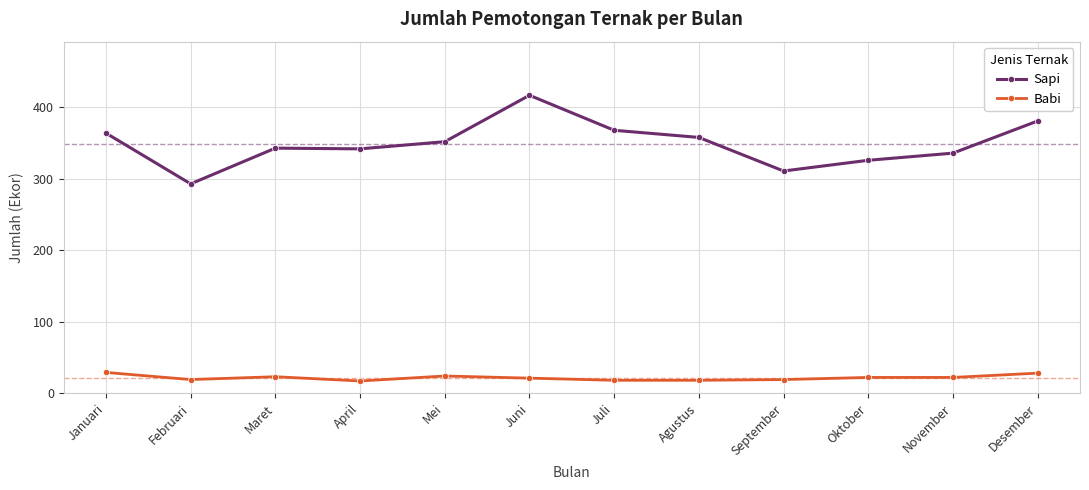

Does the chart display data point markers on the line(s)?

Yes